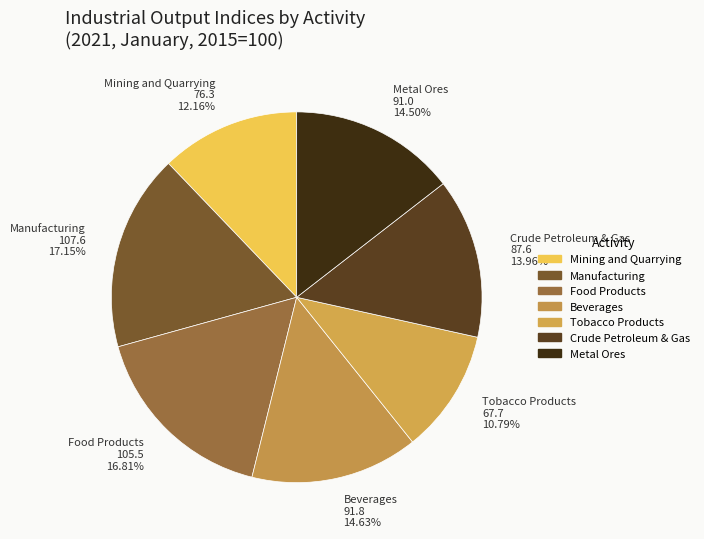

What percentage is the Crude Petroleum & Gas slice, to the nearest percent?

14%